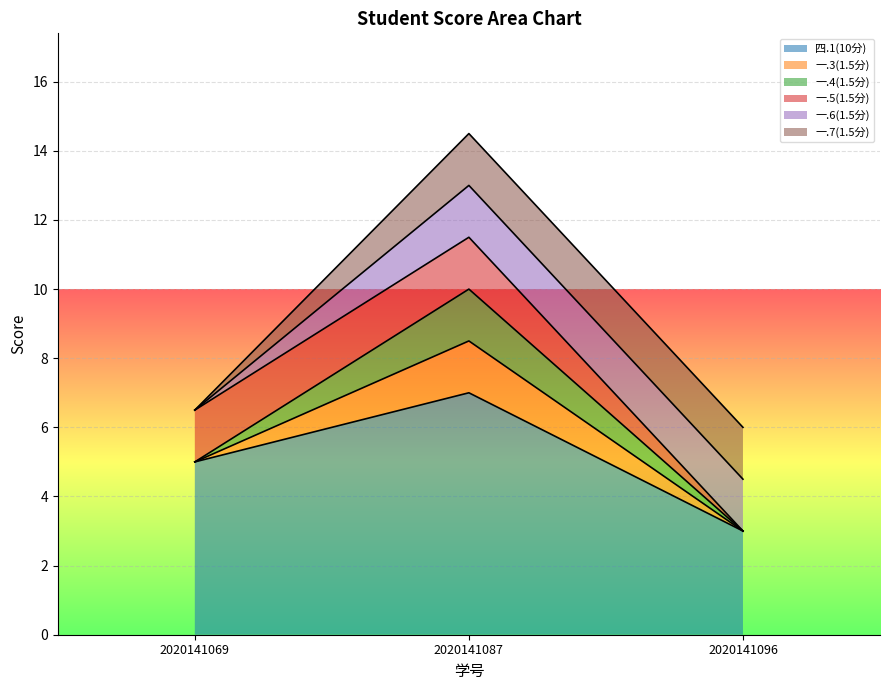

At which category does the chart reach its minimum across all series?

2020141069